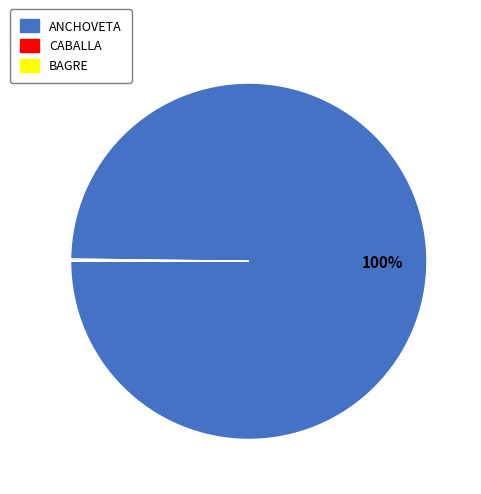

Which category has the biggest portion of the pie?

ANCHOVETA